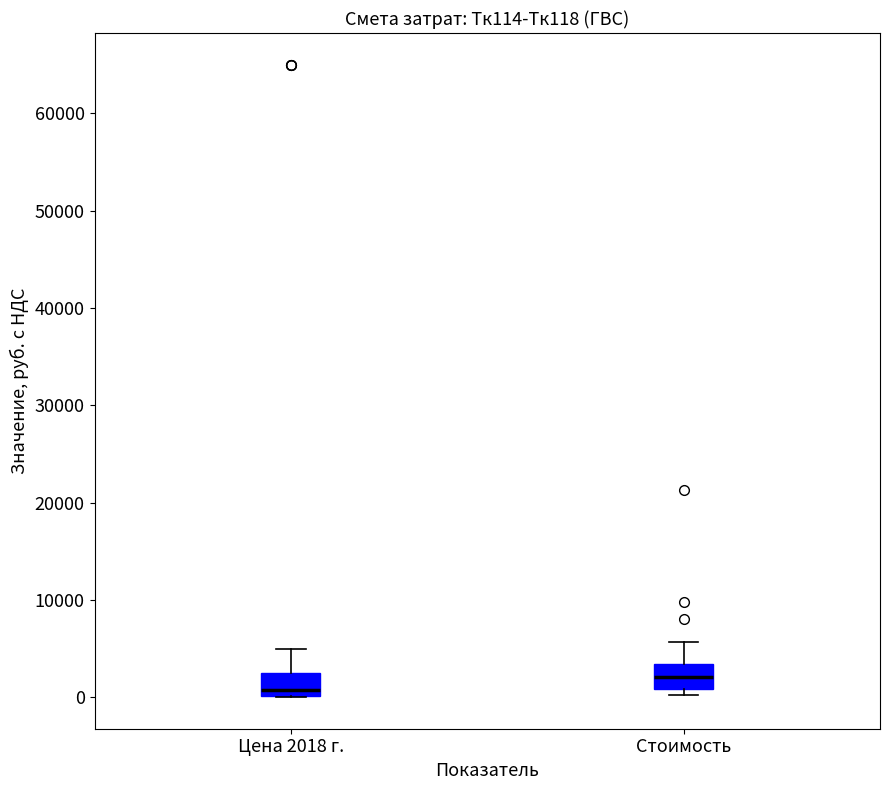

Which box has the lowest median line?

Цена 2018 г.